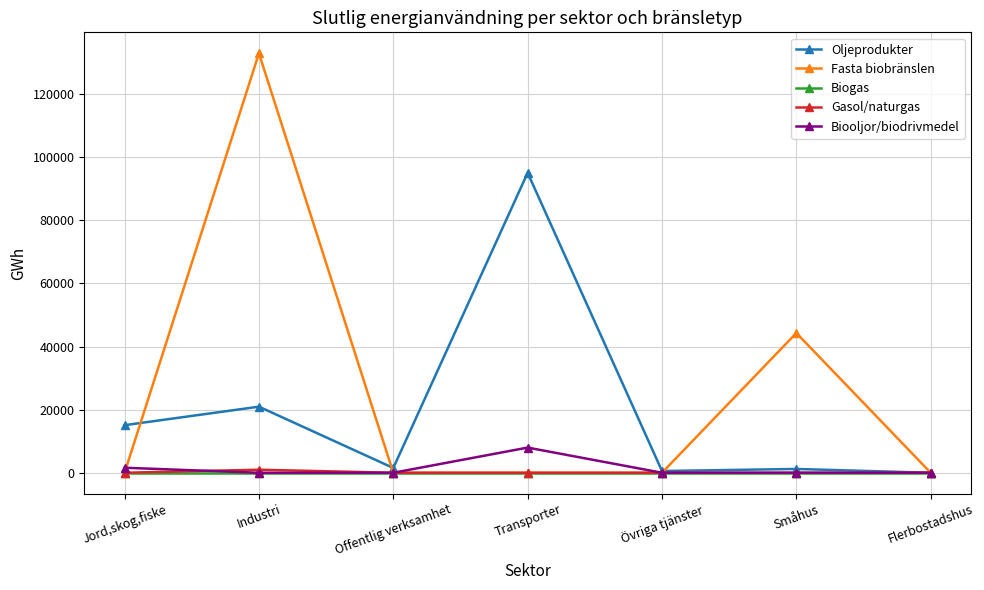

What is the label of the 4th point from the right?

Transporter